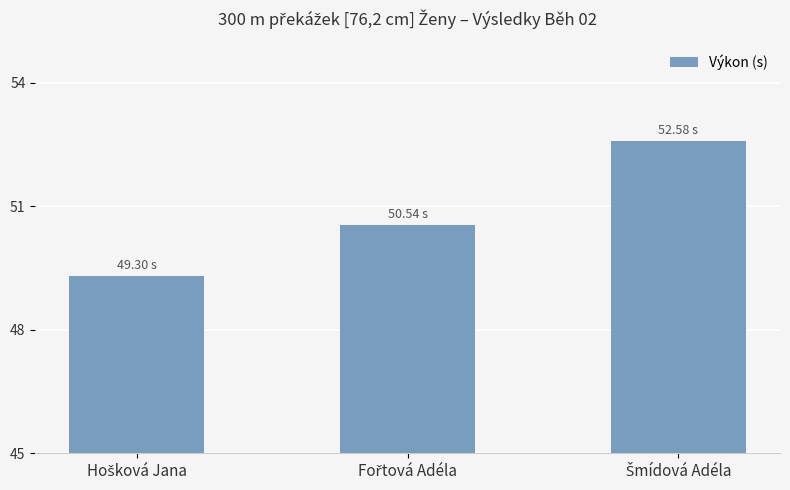

Does the chart contain any negative values?

No